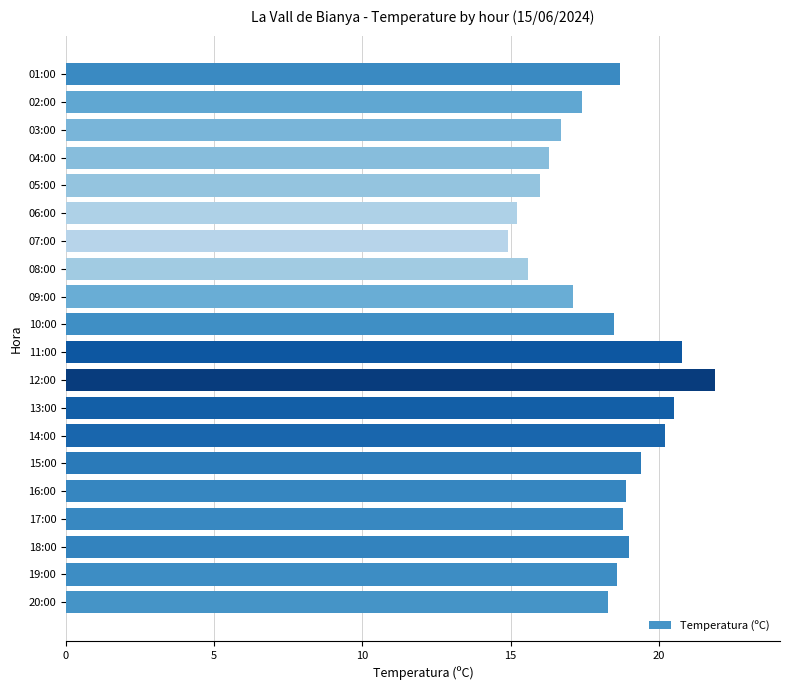

What is the sum of the values at 02:00 and 07:00?

32.3